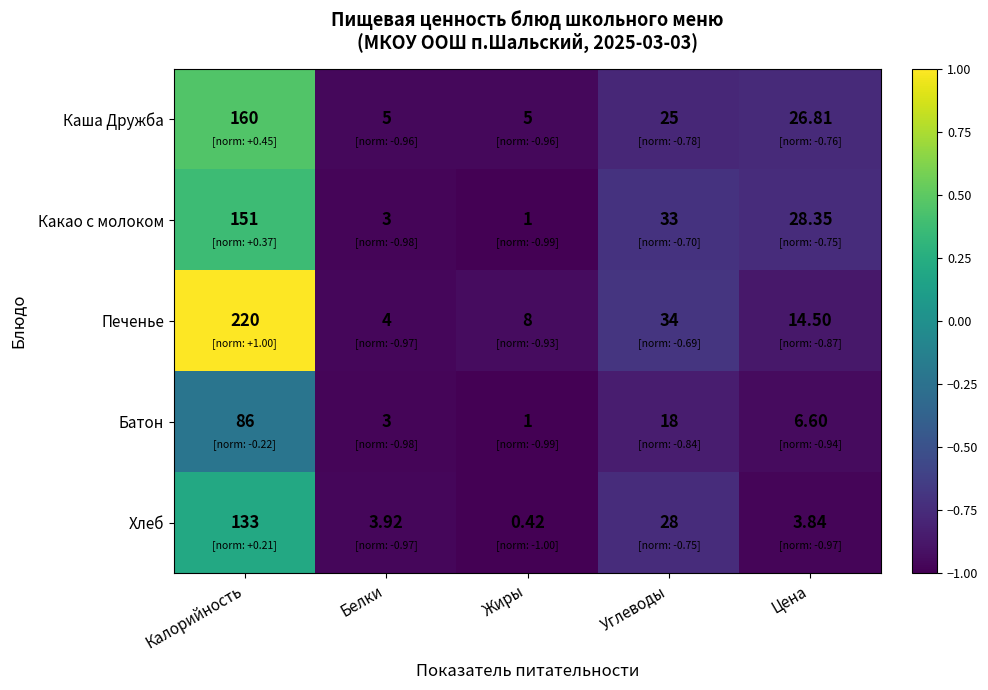

At which category is the sum across all series the highest?

Калорийность